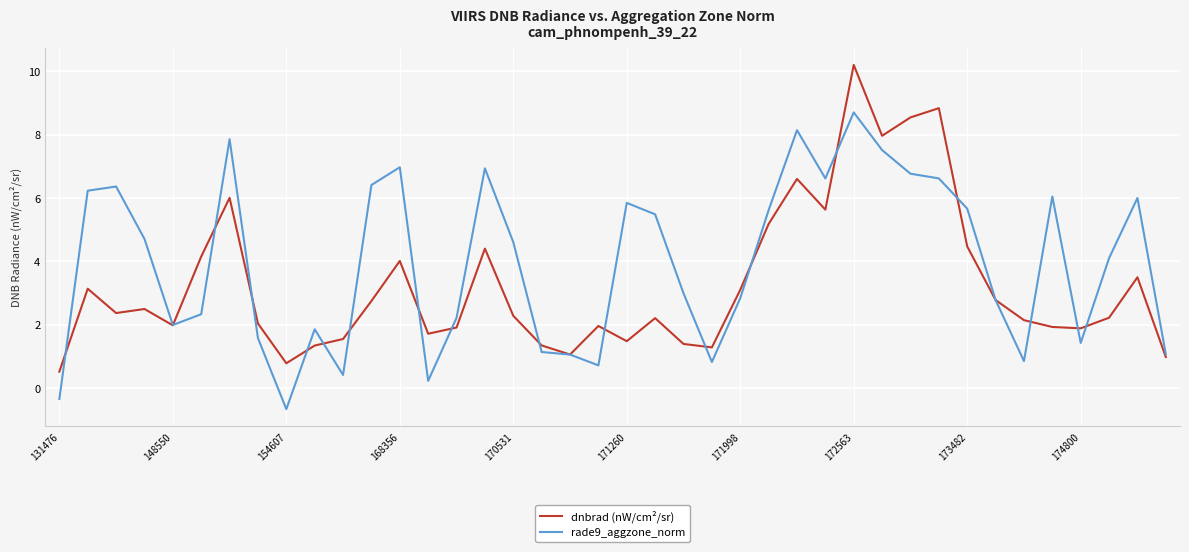

Which series has the widest spread of values?

dnbrad (nW/cm²/sr)